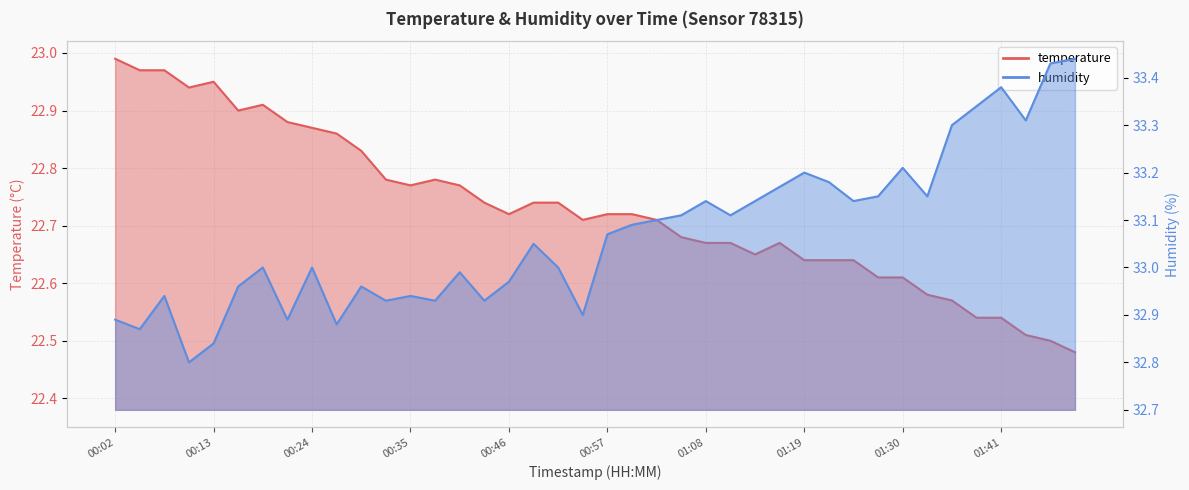

What is the spread (max minus min) of values at 00:04?

9.9